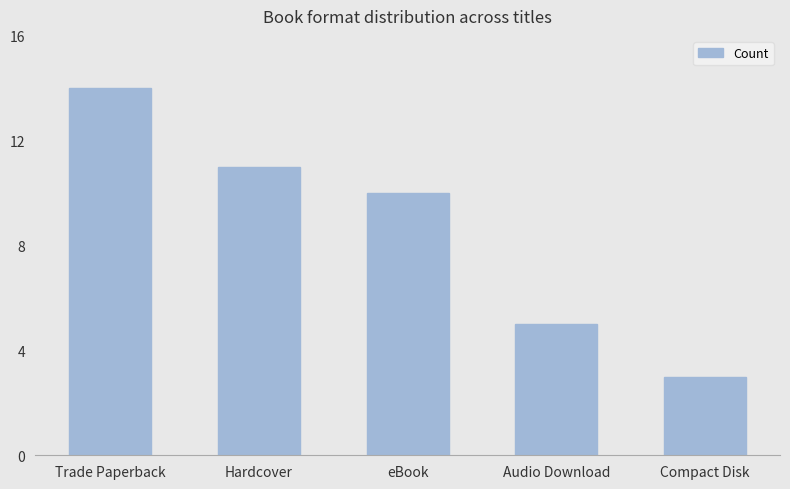

How many data points does each series have?

5